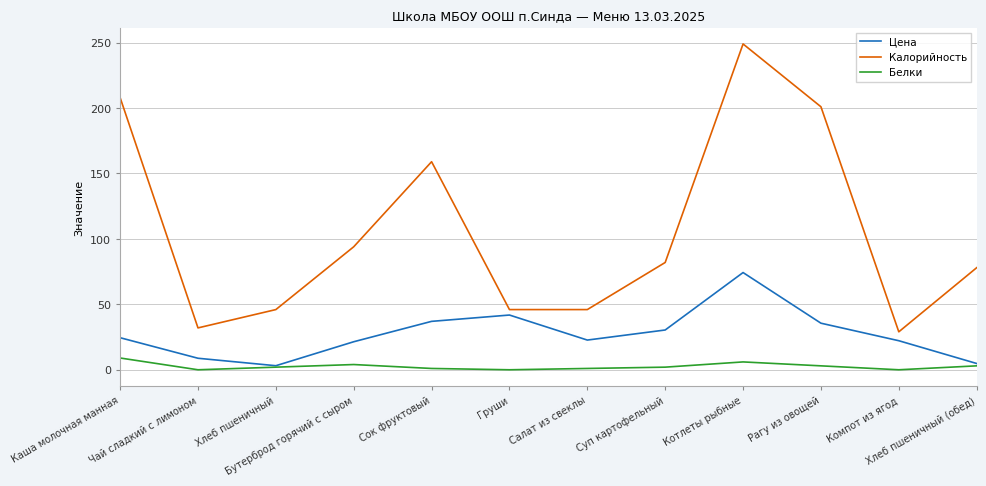

True or false: Калорийность and Цена intersect in this chart.

False